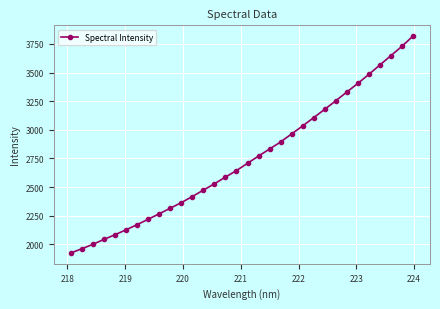

What is the value of the 19th point from the left?

2832.6